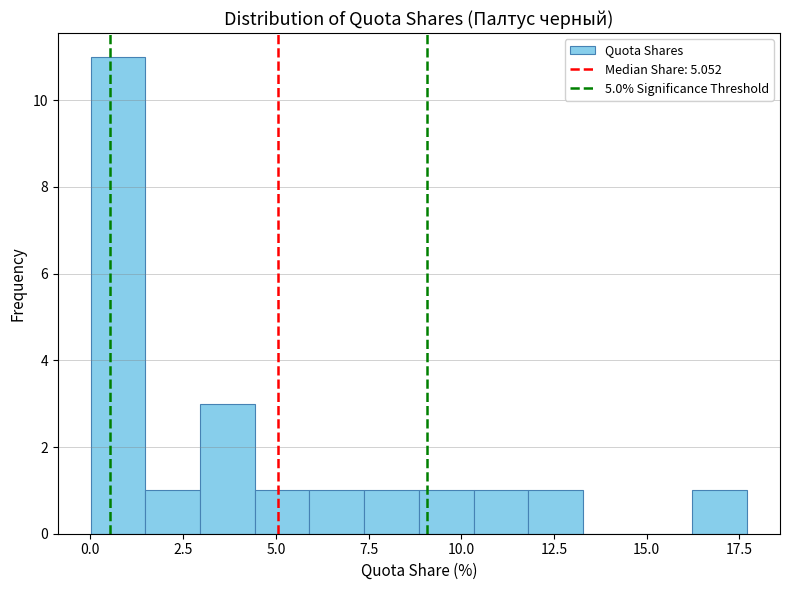

Around what value on the x-axis is the tallest bar? Give the approximate position of its centre, as read against the axis.

0.5